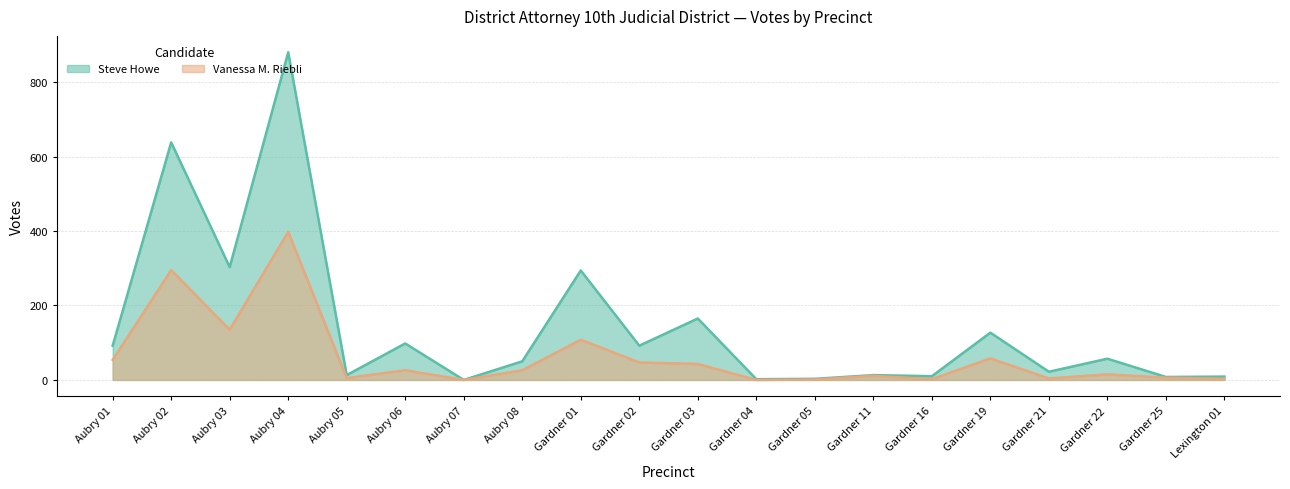

True or false: Vanessa M. Riebli and Steve Howe cross at least once.

False